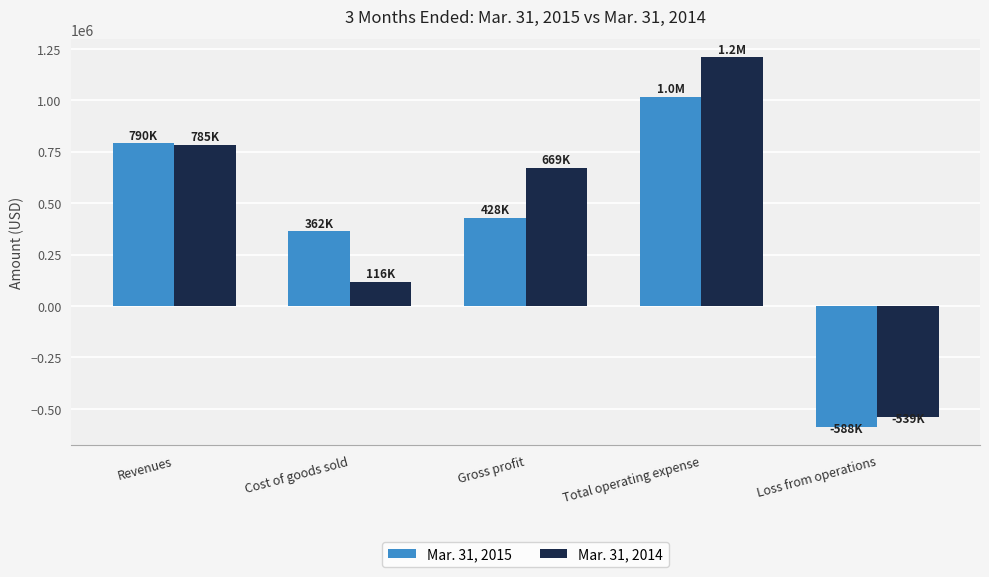

At which label does Mar. 31, 2014 reach its peak?

Total operating expense